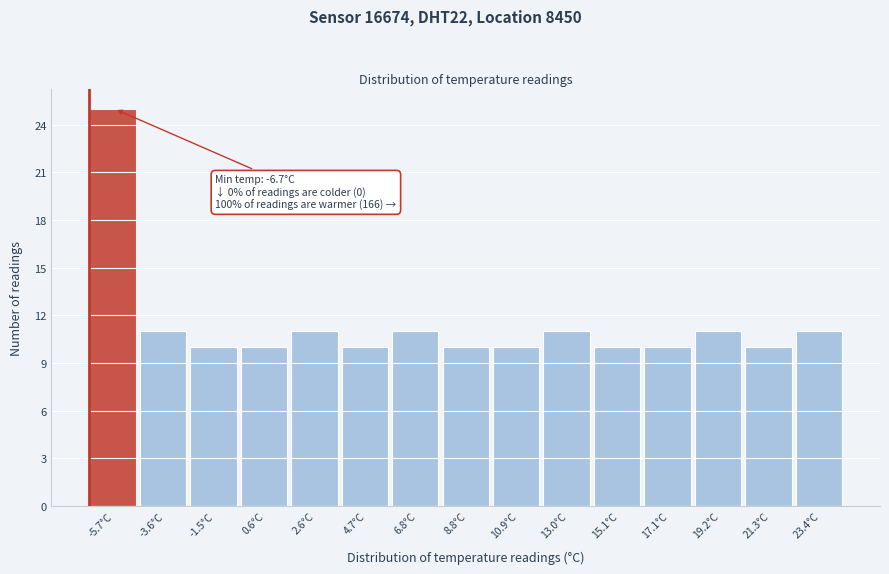

Over which range of the x-axis is the bar tallest?

-6.5 to -4.5